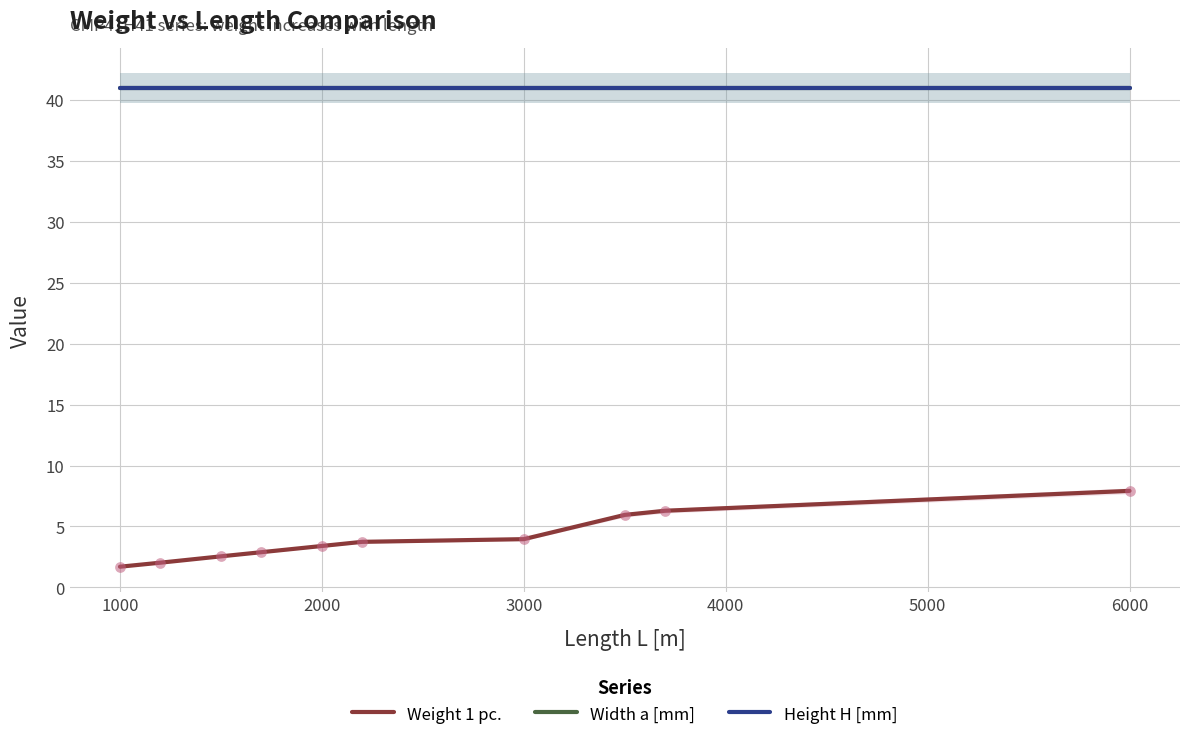

What are all the series names shown in the legend?

Weight 1 pc., Width a [mm], Height H [mm]